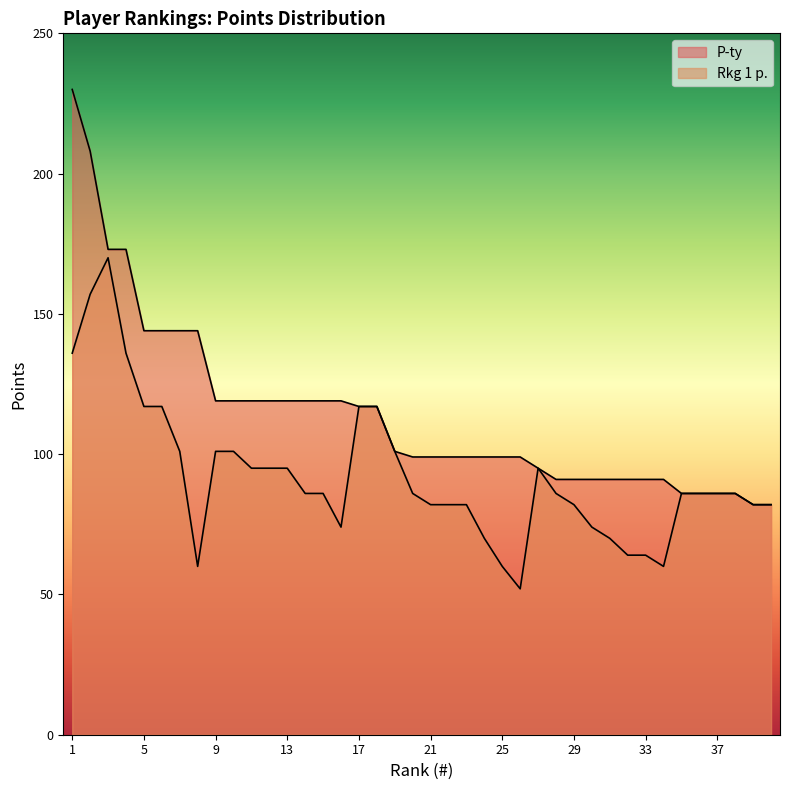

At which label does P-ty first exceed 99?

1